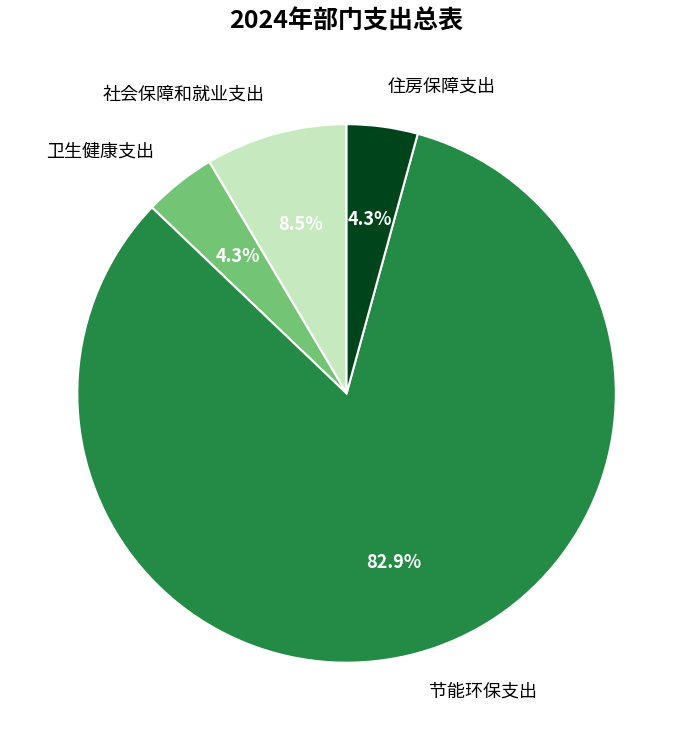

The 住房保障支出 slice represents 10% of the pie. True or false?

False